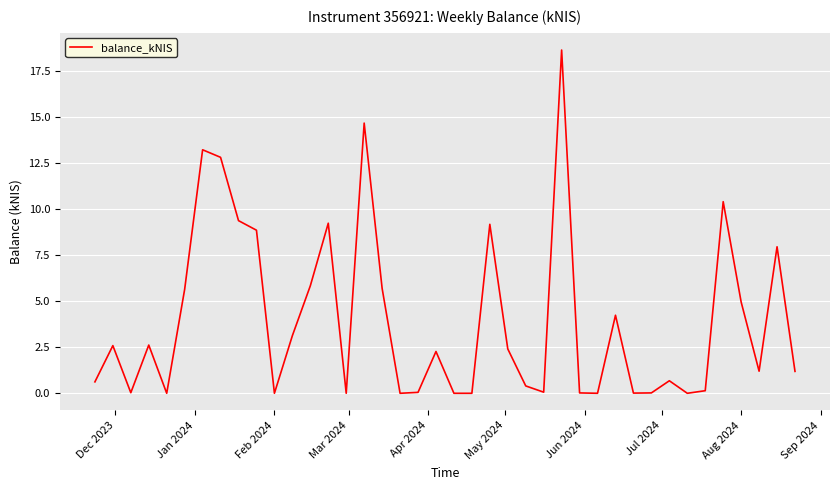

The chart shows a value of 0.0 at Feb 2024. True or false?

True